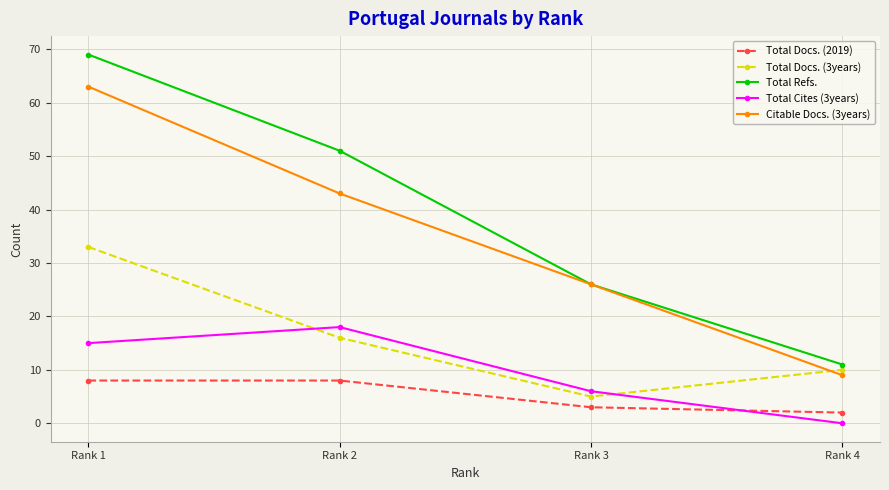

At which label does Total Cites (3years) reach its minimum?

Rank 4